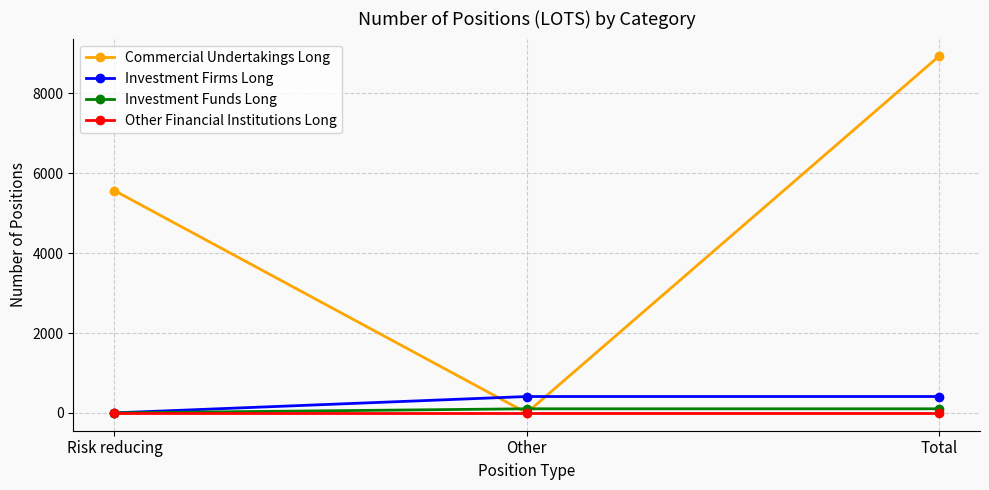

How many categories are shown in the chart?

3